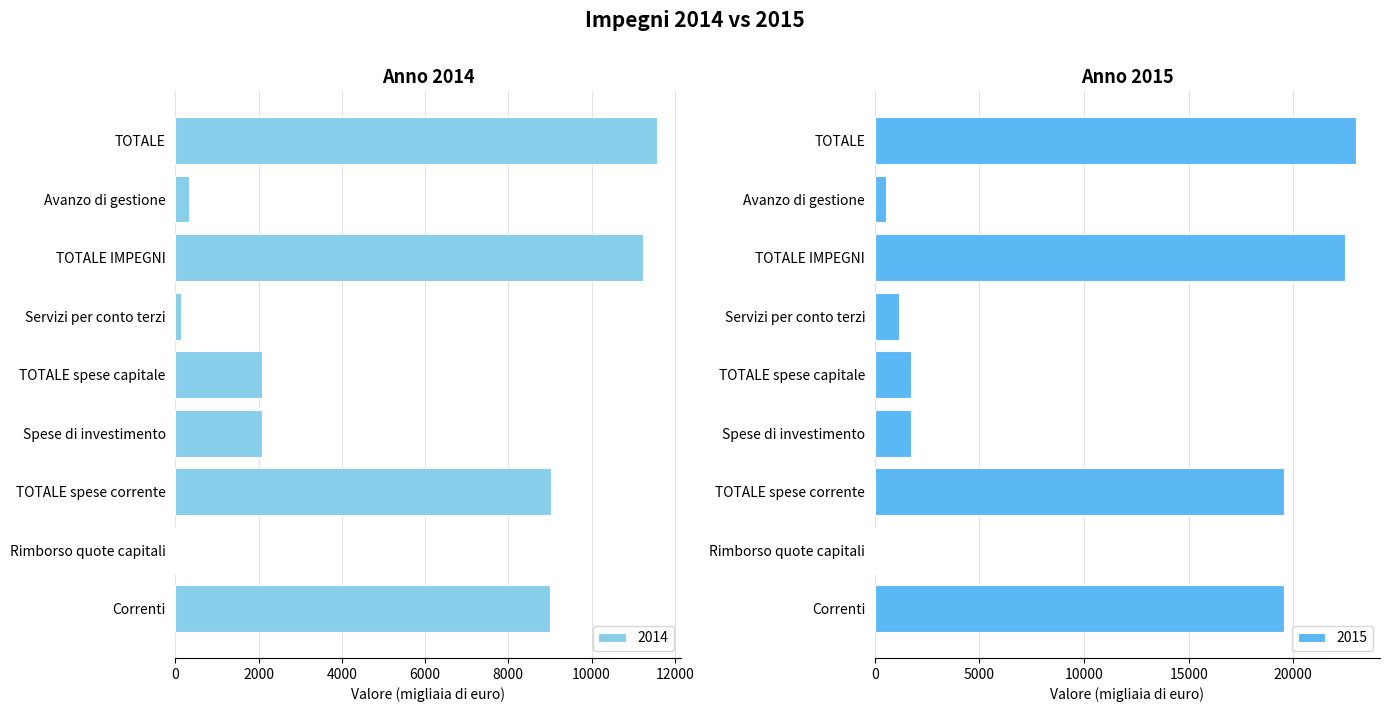

Which category has the highest value in the 2015 series?

TOTALE